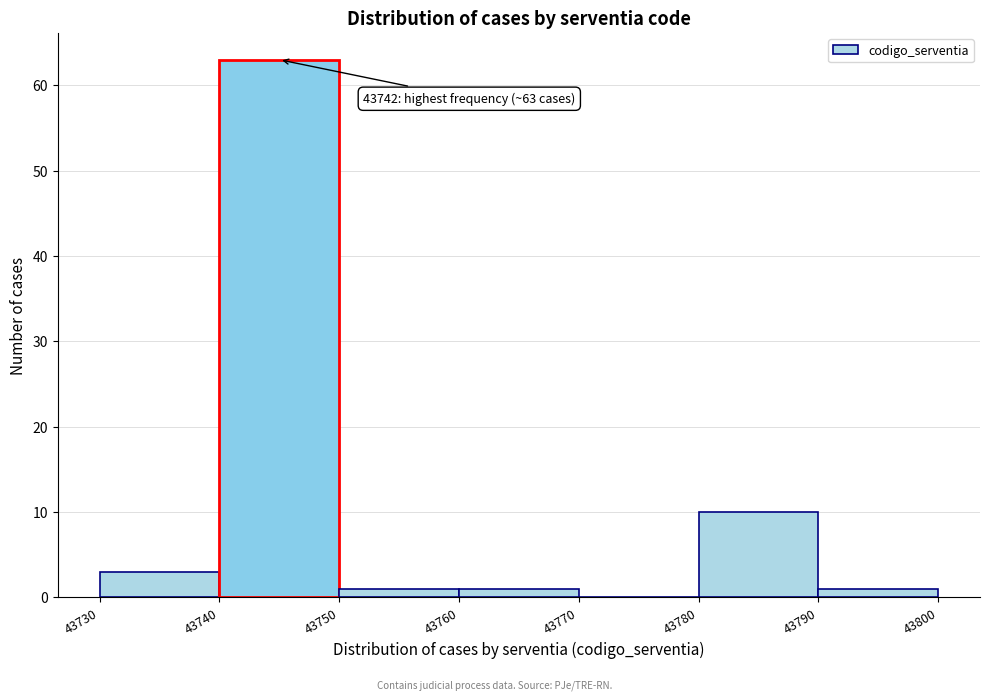

Which range on the x-axis has the tallest bar?

43740 to 43750